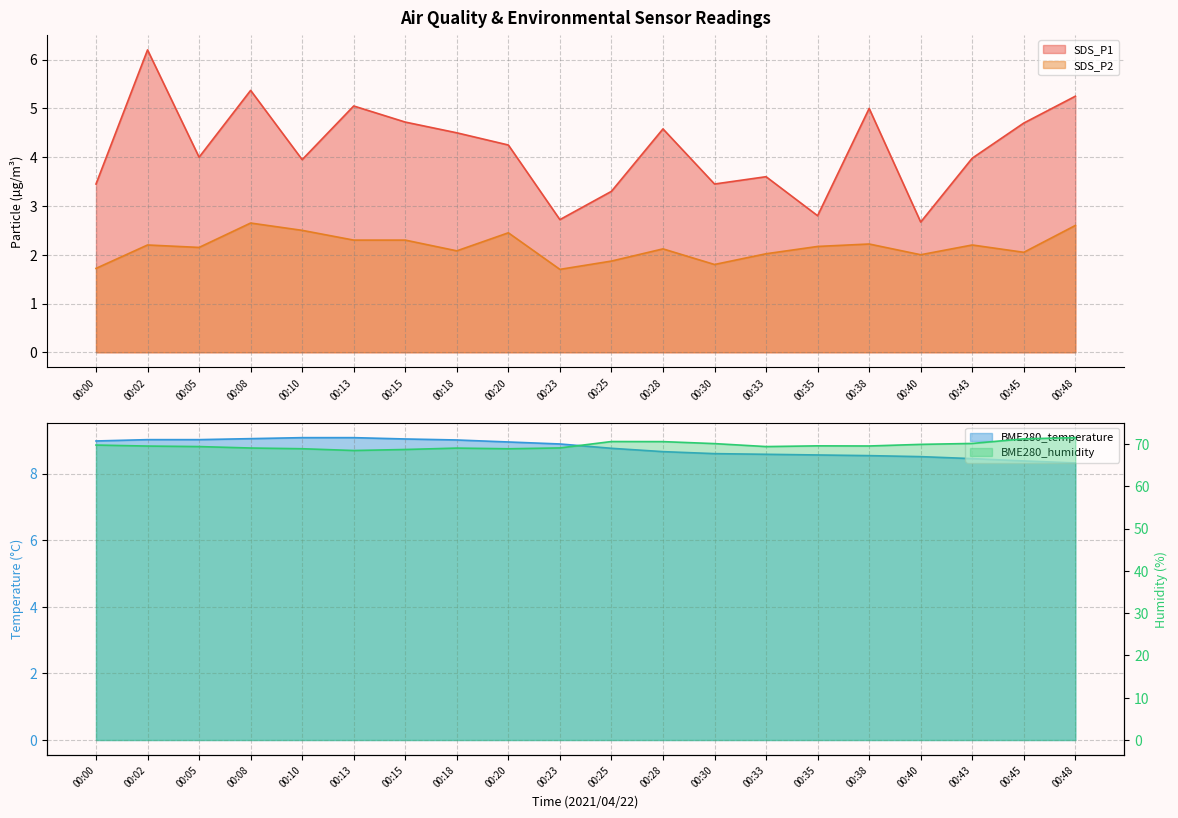

Which label corresponds to the smallest value in the chart?

00:23